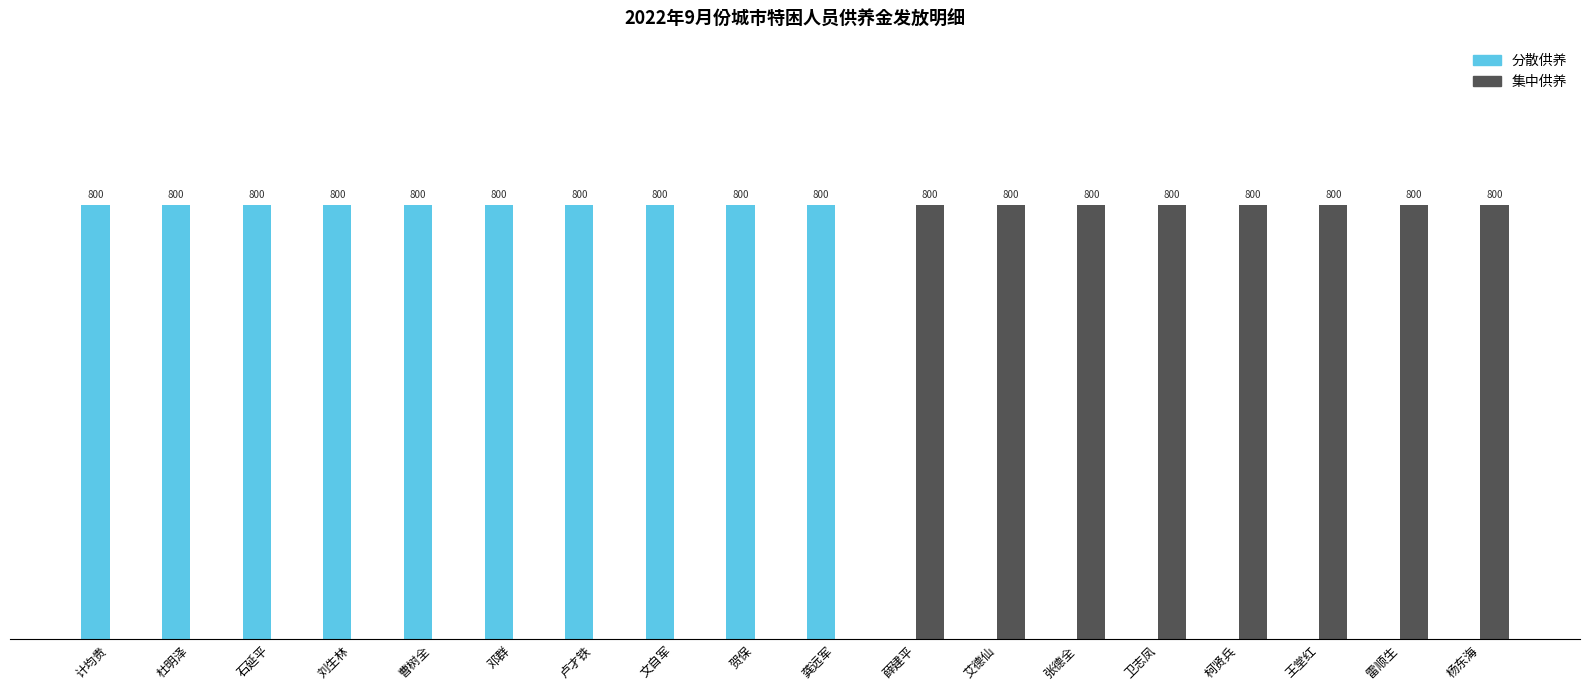

What are all the series names shown in the legend?

分散供养, 集中供养